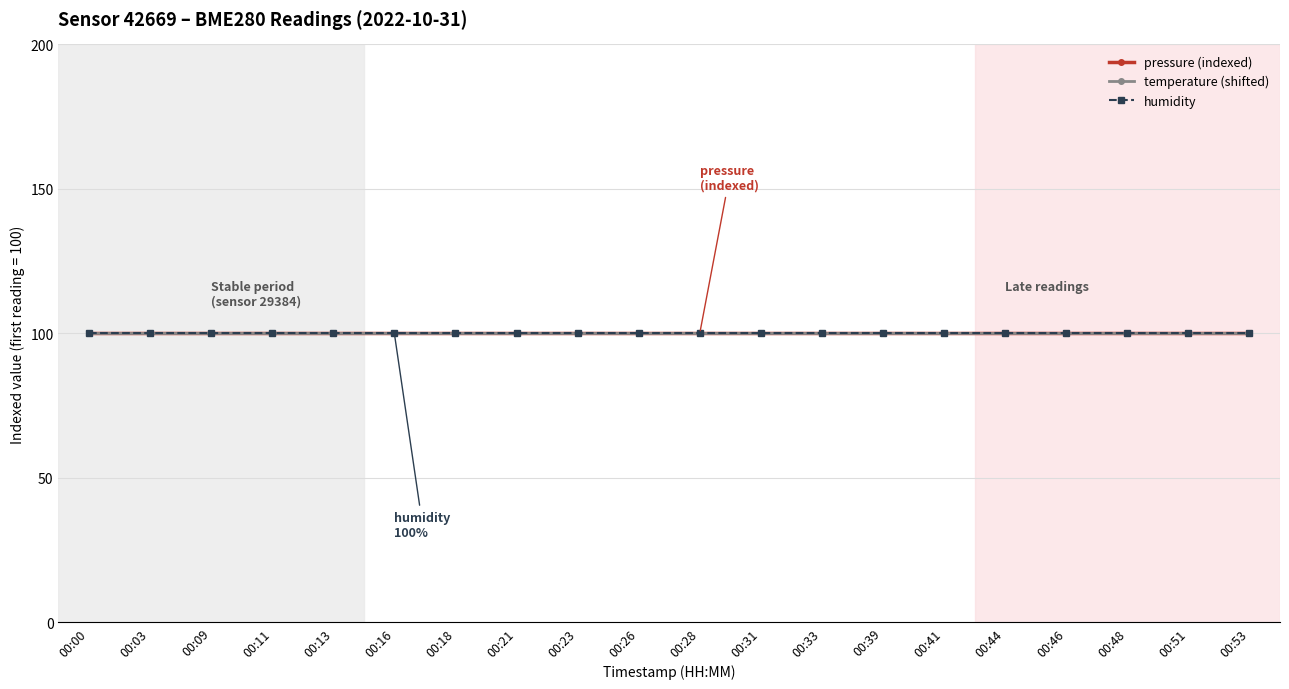

Is this an area chart (filled region under the line)?

No